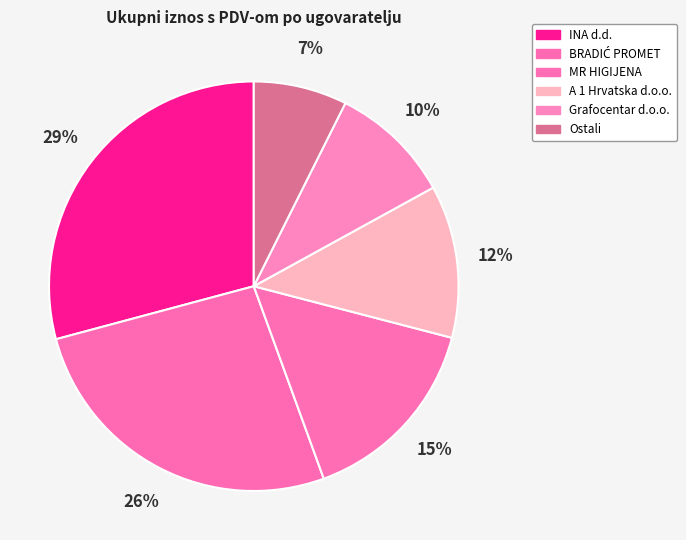

Which slice is the smallest?

Ostali